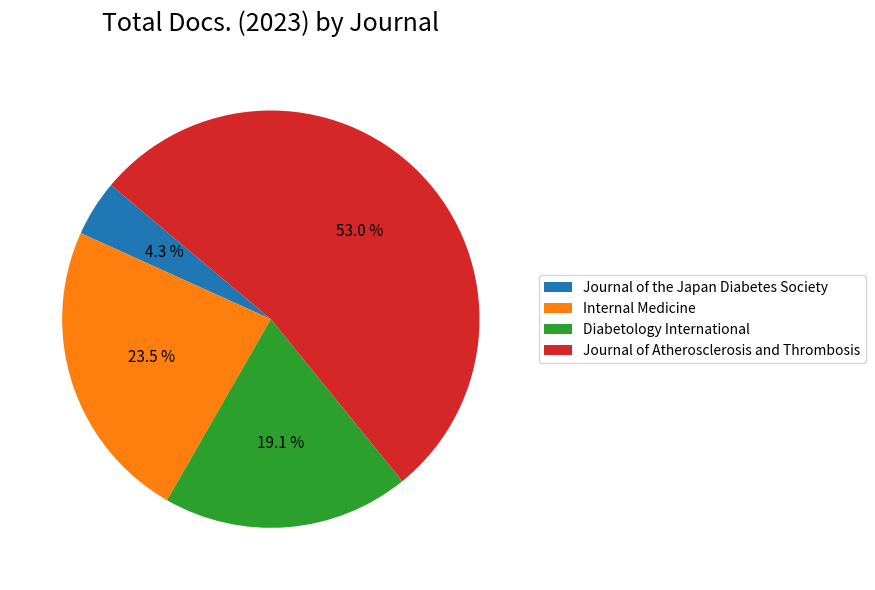

What is the ratio of the value at Diabetology International to the value at Internal Medicine?

0.8